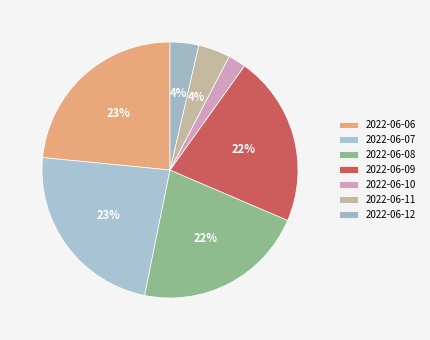

Does 2022-06-06 account for over 50% of the chart?

No